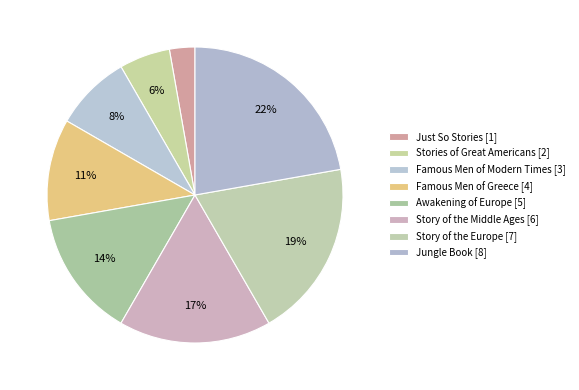

How many slices are in this pie chart?

8